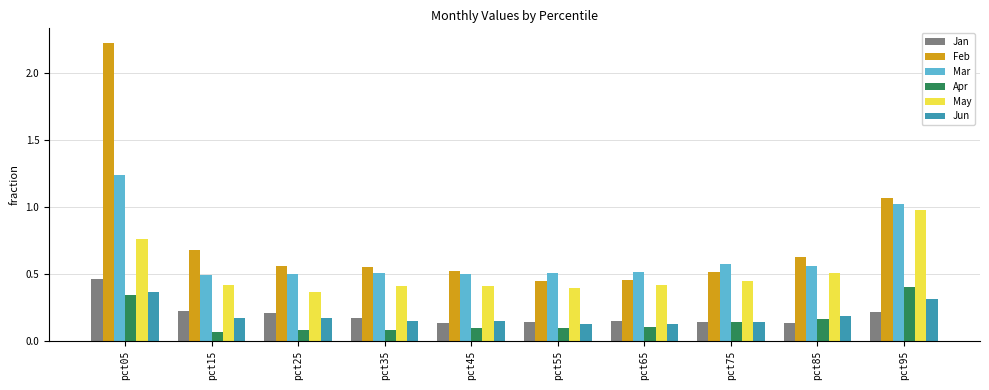

Is the value of Jun at pct55 greater than the value of Apr at pct85?

No